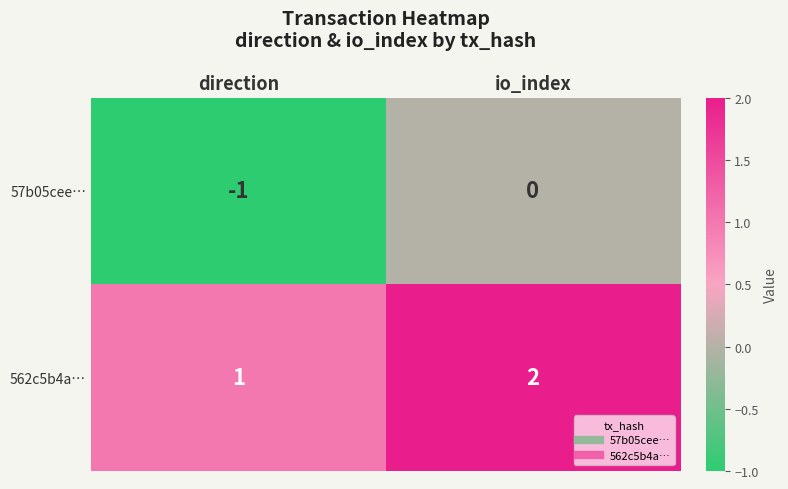

Reading left to right, extract all data points from this chart.

57b05cee…: direction=-1	io_index=0
562c5b4a…: direction=1	io_index=2